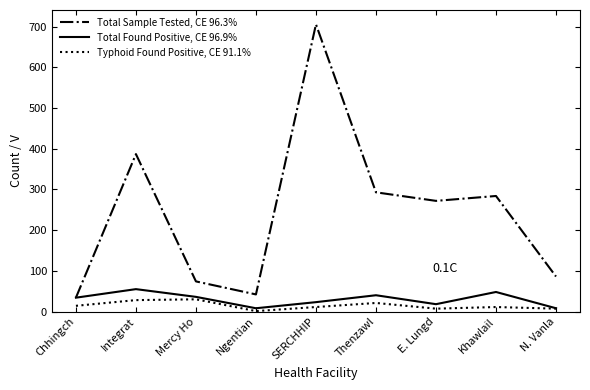

What position from the right is Thenzawl?

4